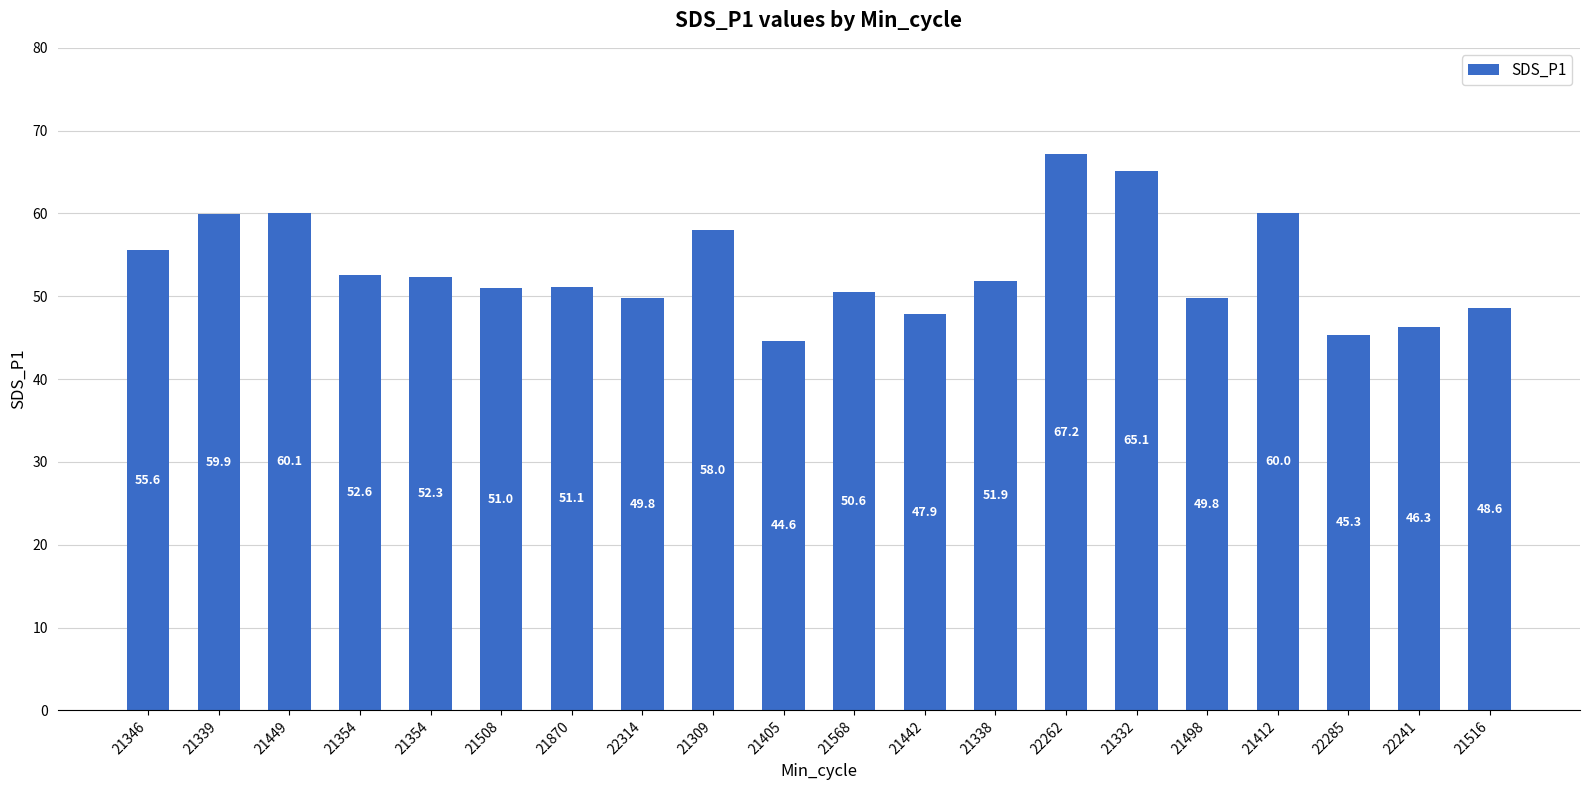

What is the difference between the maximum and minimum values?

22.6